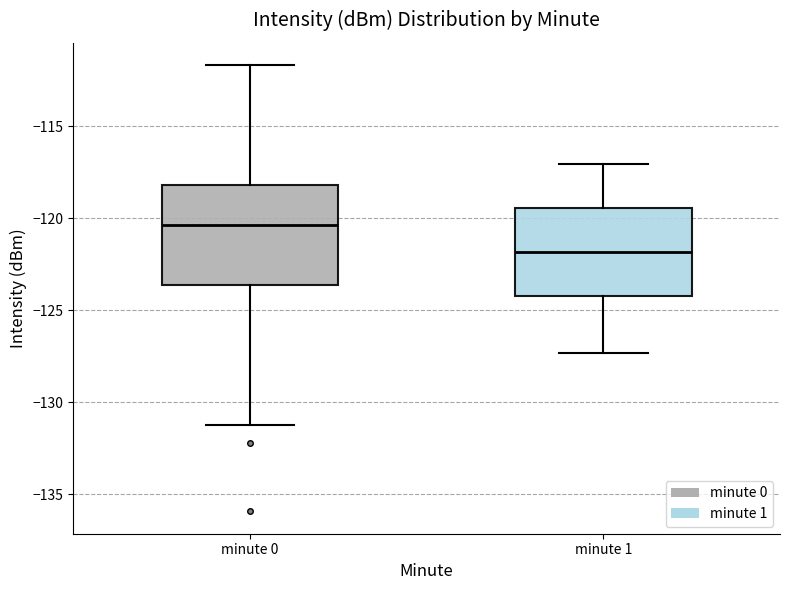

Which box has the highest median line?

minute 0